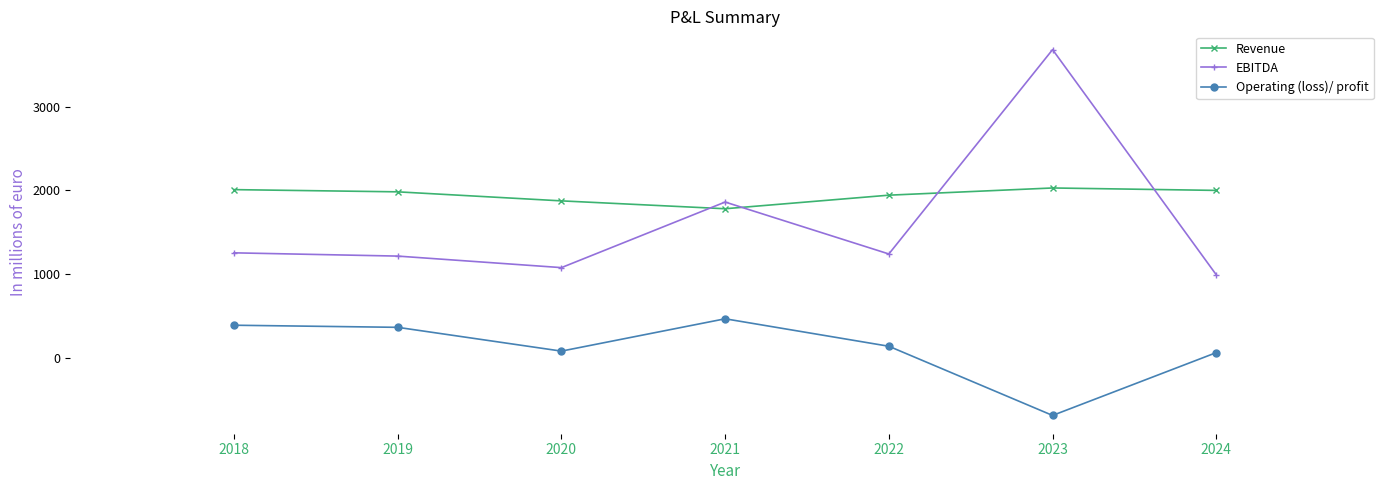

Where does the Operating (loss)/ profit series first go above 140?

2018